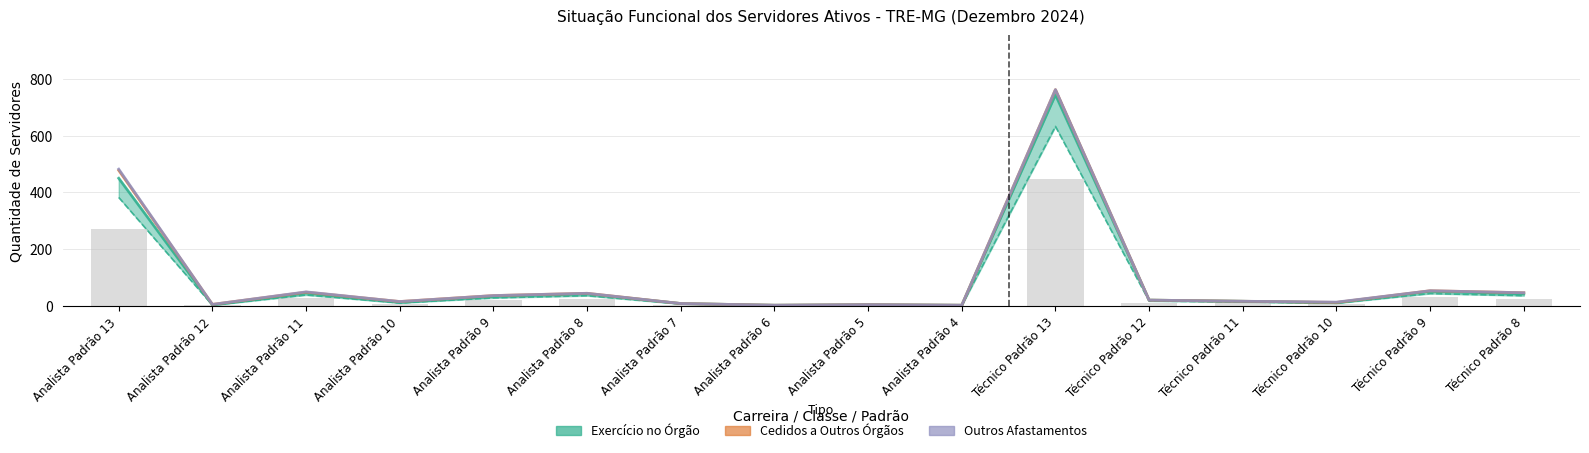

Reading left to right, list all the values displayed in this chart.

Exercício no Órgão: Analista Padrão 13=450	Analista Padrão 12=4	Analista Padrão 11=46	Analista Padrão 10=13	Analista Padrão 9=34	Analista Padrão 8=43	Analista Padrão 7=9	Analista Padrão 6=3	Analista Padrão 5=5	Analista Padrão 4=3	Técnico Padrão 13=744	Técnico Padrão 12=21	Técnico Padrão 11=17	Técnico Padrão 10=12	Técnico Padrão 9=52	Técnico Padrão 8=43
Cedidos a Outros Órgãos: Analista Padrão 13=28	Analista Padrão 12=2	Analista Padrão 11=3	Analista Padrão 10=3	Analista Padrão 9=3	Analista Padrão 8=2	Analista Padrão 7=0	Analista Padrão 6=0	Analista Padrão 5=0	Analista Padrão 4=0	Técnico Padrão 13=18	Técnico Padrão 12=0	Técnico Padrão 11=0	Técnico Padrão 10=1	Técnico Padrão 9=2	Técnico Padrão 8=4
Outros Afastamentos: Analista Padrão 13=4	Analista Padrão 12=0	Analista Padrão 11=1	Analista Padrão 10=0	Analista Padrão 9=0	Analista Padrão 8=0	Analista Padrão 7=0	Analista Padrão 6=0	Analista Padrão 5=0	Analista Padrão 4=0	Técnico Padrão 13=0	Técnico Padrão 12=0	Técnico Padrão 11=0	Técnico Padrão 10=1	Técnico Padrão 9=0	Técnico Padrão 8=0